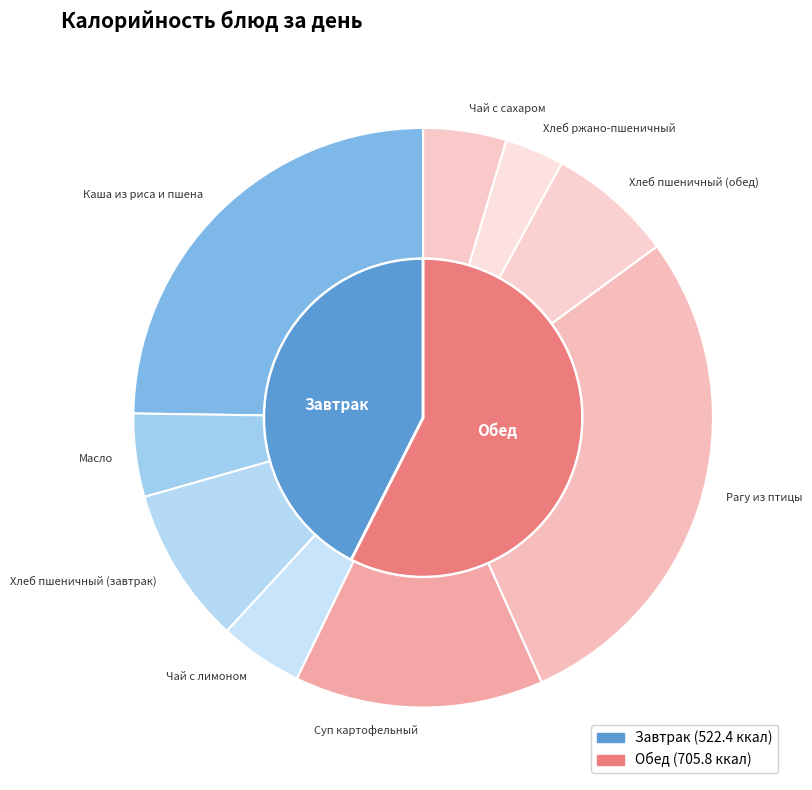

Rank the categories by value from highest to lowest.

Рагу из птицы, Каша из риса и пшена, Суп картофельный, Хлеб пшеничный (завтрак), Хлеб пшеничный (обед), Чай с лимоном, Масло, Чай с сахаром, Хлеб ржано-пшеничный